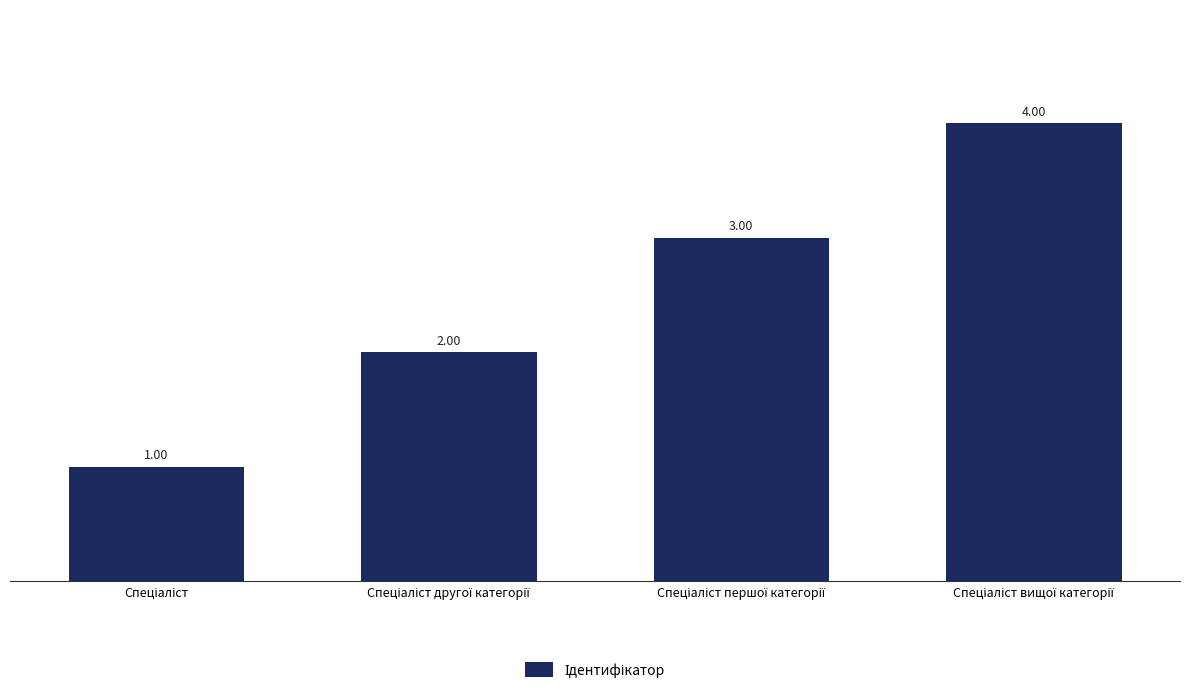

What is the difference between the maximum and minimum values?

3